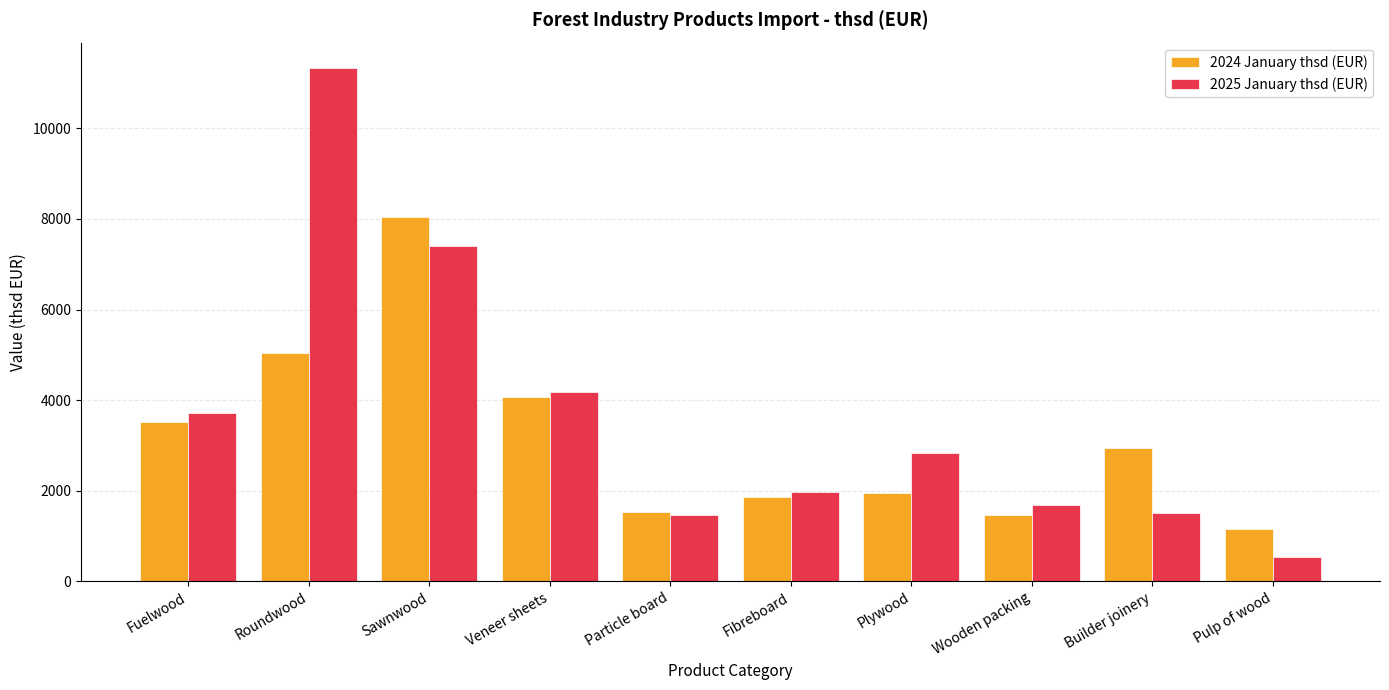

How many groups of bars are there?

10